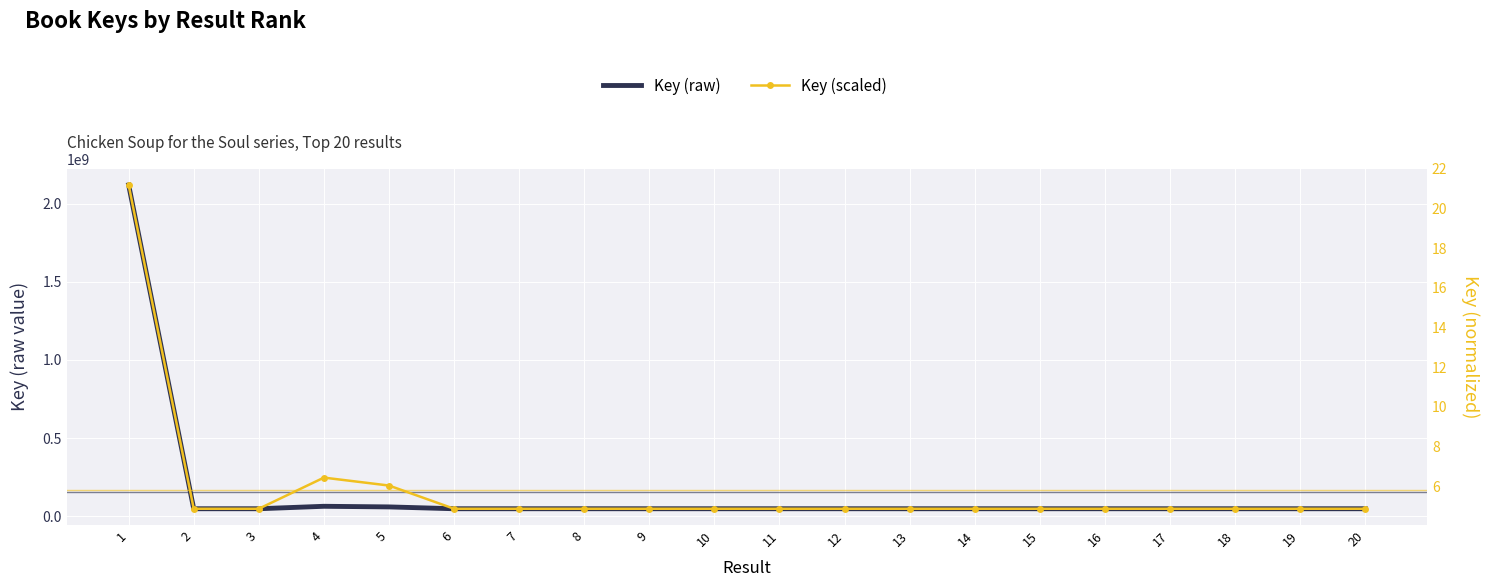

Reading left to right, what are all the values shown in this chart?

Key (raw): 1=2119485251.0	2=48626210.0	3=48618997.0	4=64279585.0	5=60308329.0	6=48630350.0	7=48629744.0	8=48626850.0	9=48622432.0	10=48603392.0	11=48619635.0	12=48627733.0	13=48594267.0	14=48602770.0	15=48603621.0	16=48602991.0	17=48593228.0	18=48592903.0	19=48589946.0	20=48592507.0
Key (scaled): 1=21.2	2=4.9	3=4.9	4=6.4	5=6.0	6=4.9	7=4.9	8=4.9	9=4.9	10=4.9	11=4.9	12=4.9	13=4.9	14=4.9	15=4.9	16=4.9	17=4.9	18=4.9	19=4.9	20=4.9